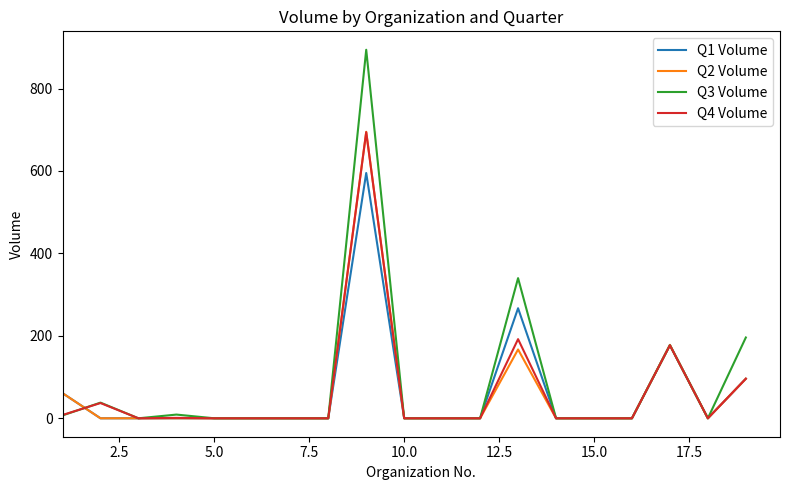

Which series has the widest spread of values?

Q3 Volume